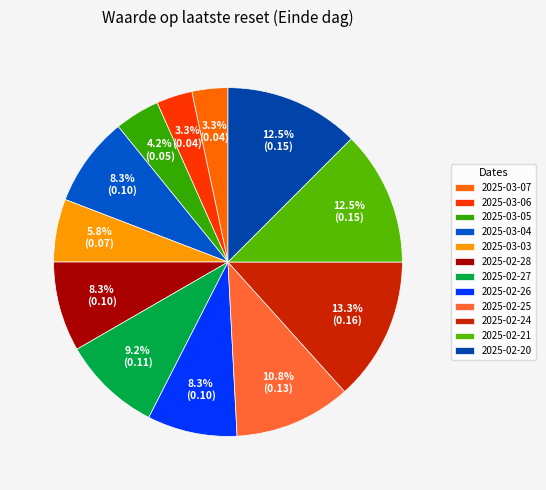

To the nearest percent, what is the combined percentage of 2025-02-28 and 2025-02-25?

19%